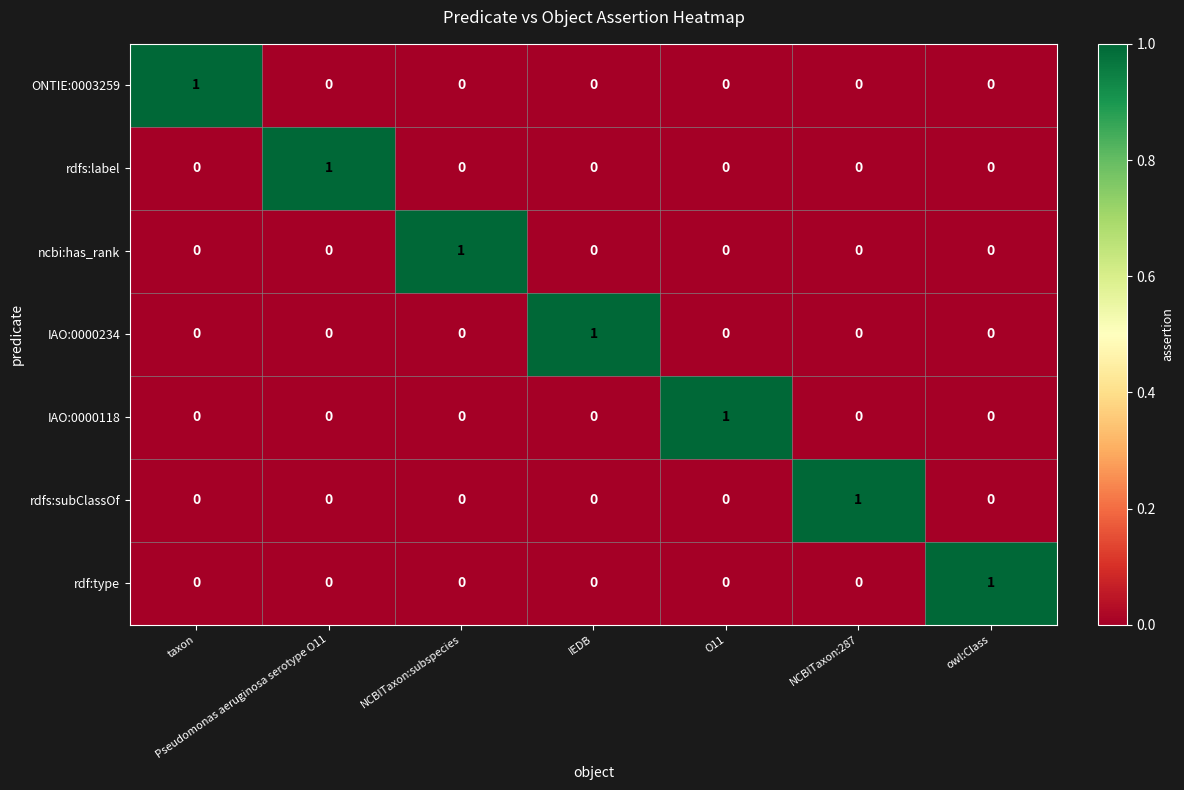

Count the rdf:type values in the range 0 to 1.

7